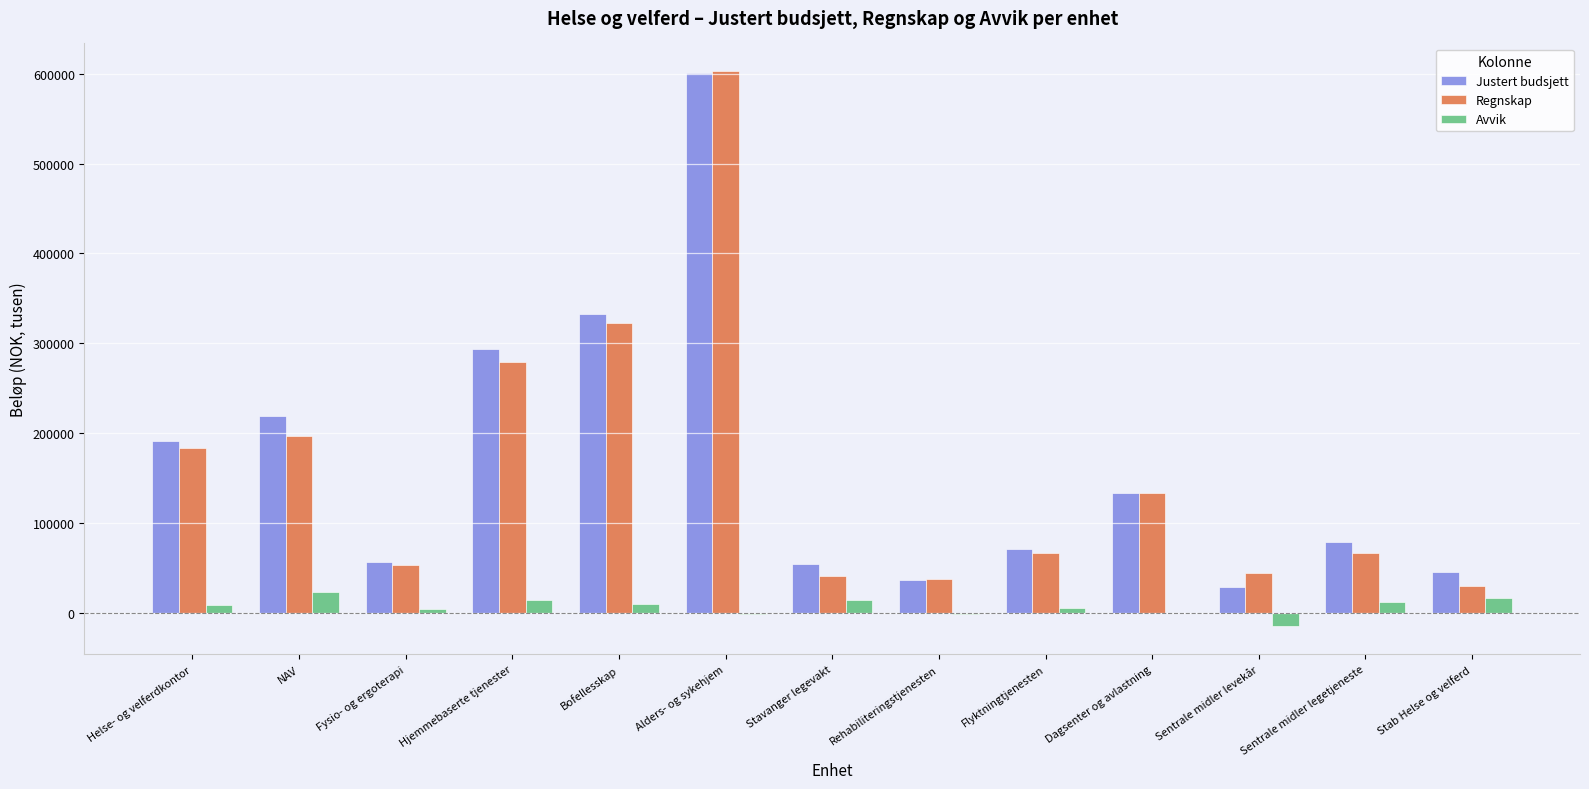

The value of Justert budsjett at Alders- og sykehjem is 124363.1. True or false?

False